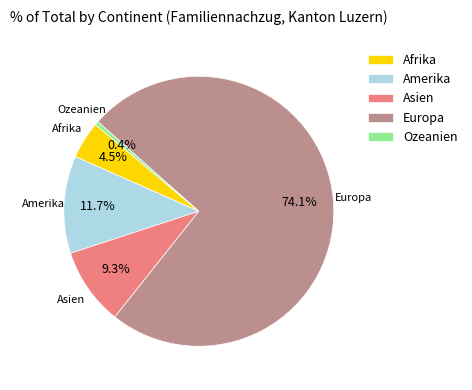

To the nearest percent, what is the difference between the largest and smallest slice percentages?

74%